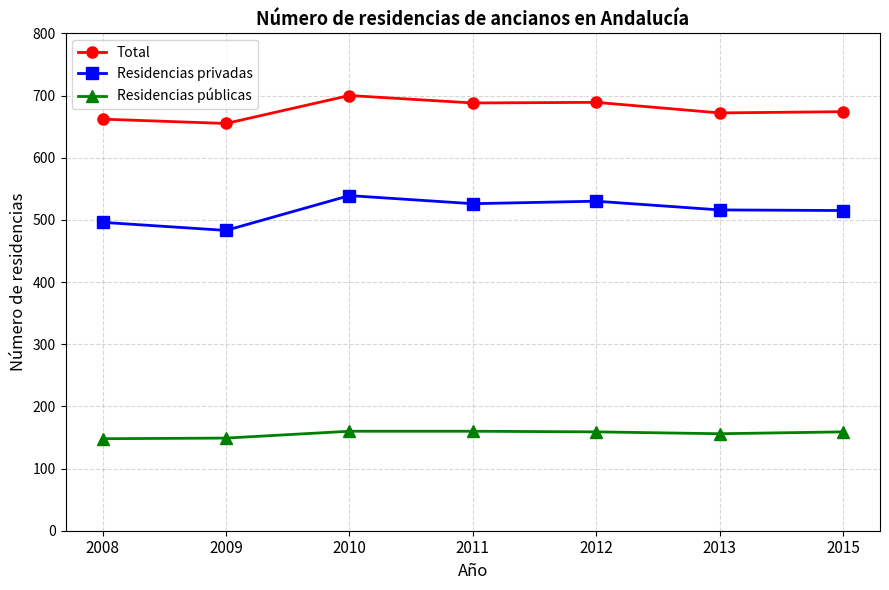

Which category has the lowest value in the Residencias privadas series?

2009